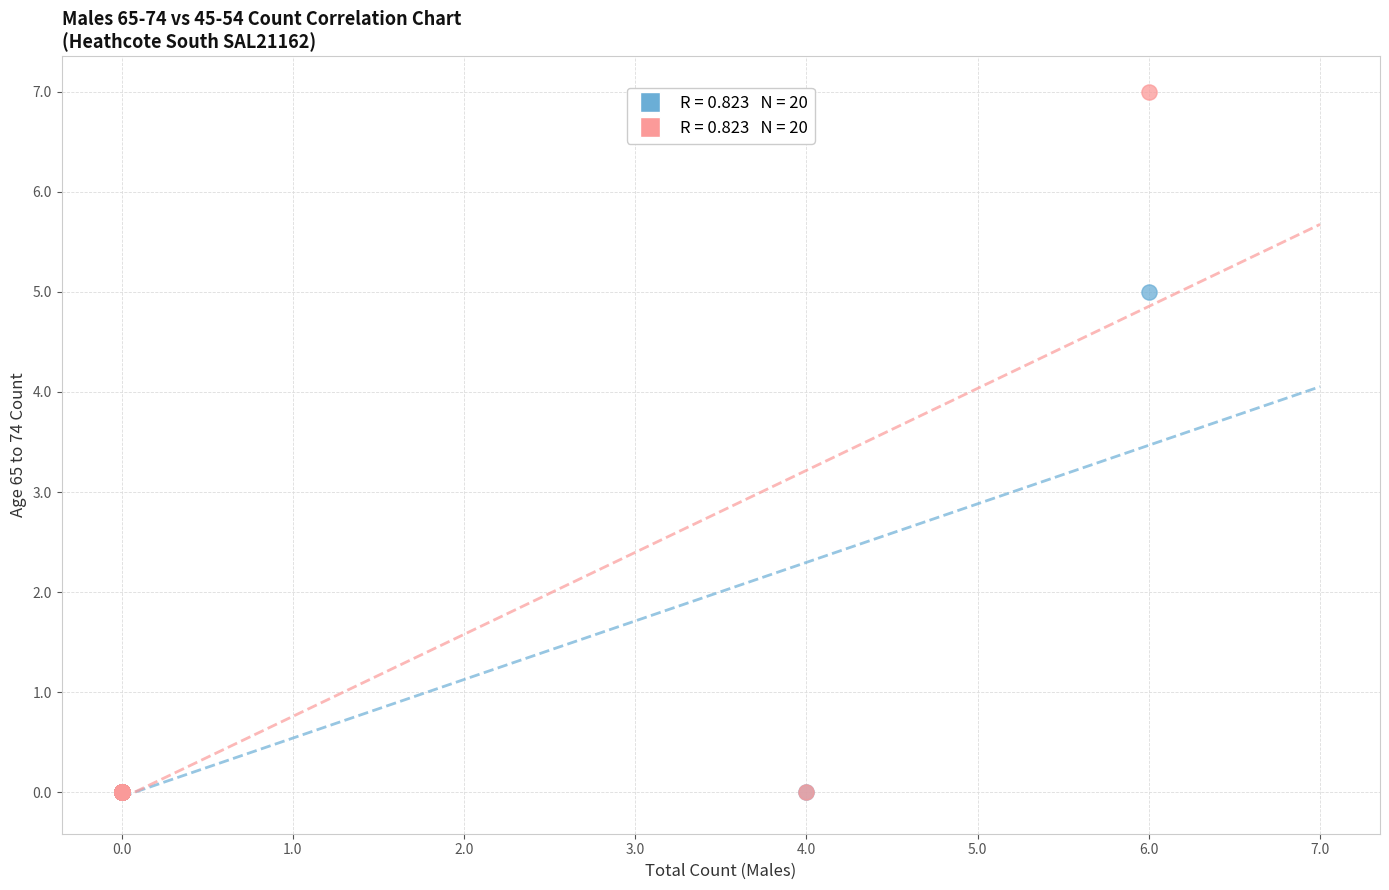

Across all series, what Y value is closest to 3?

5